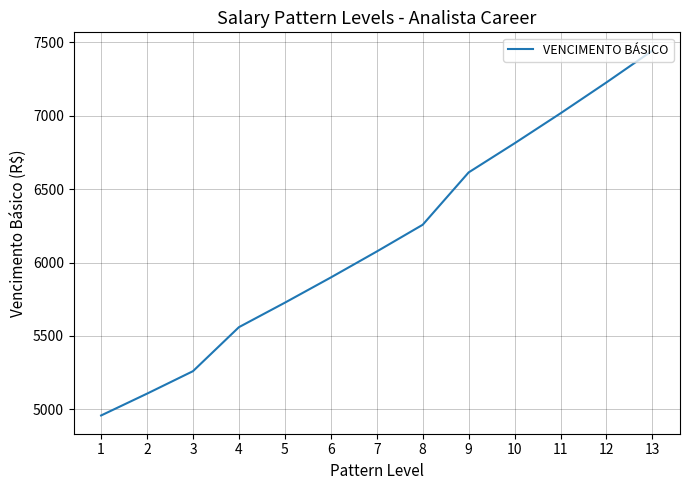

True or false: the data has more than 2 interior local peaks.

False